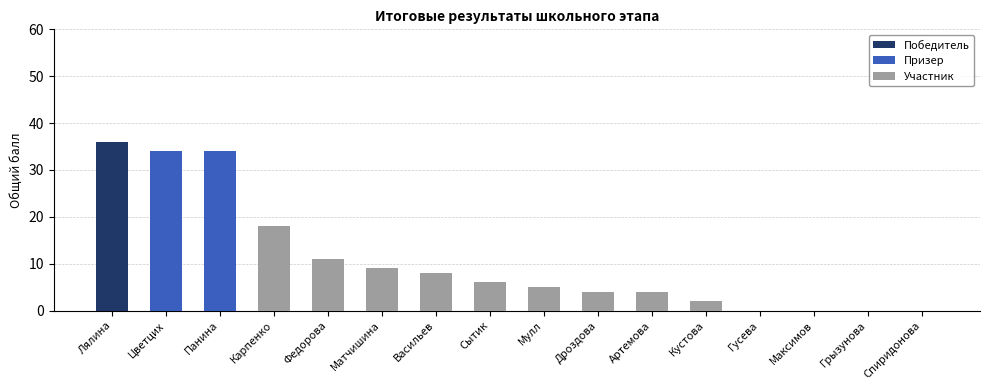

Where does the data first go above 6?

Лялина